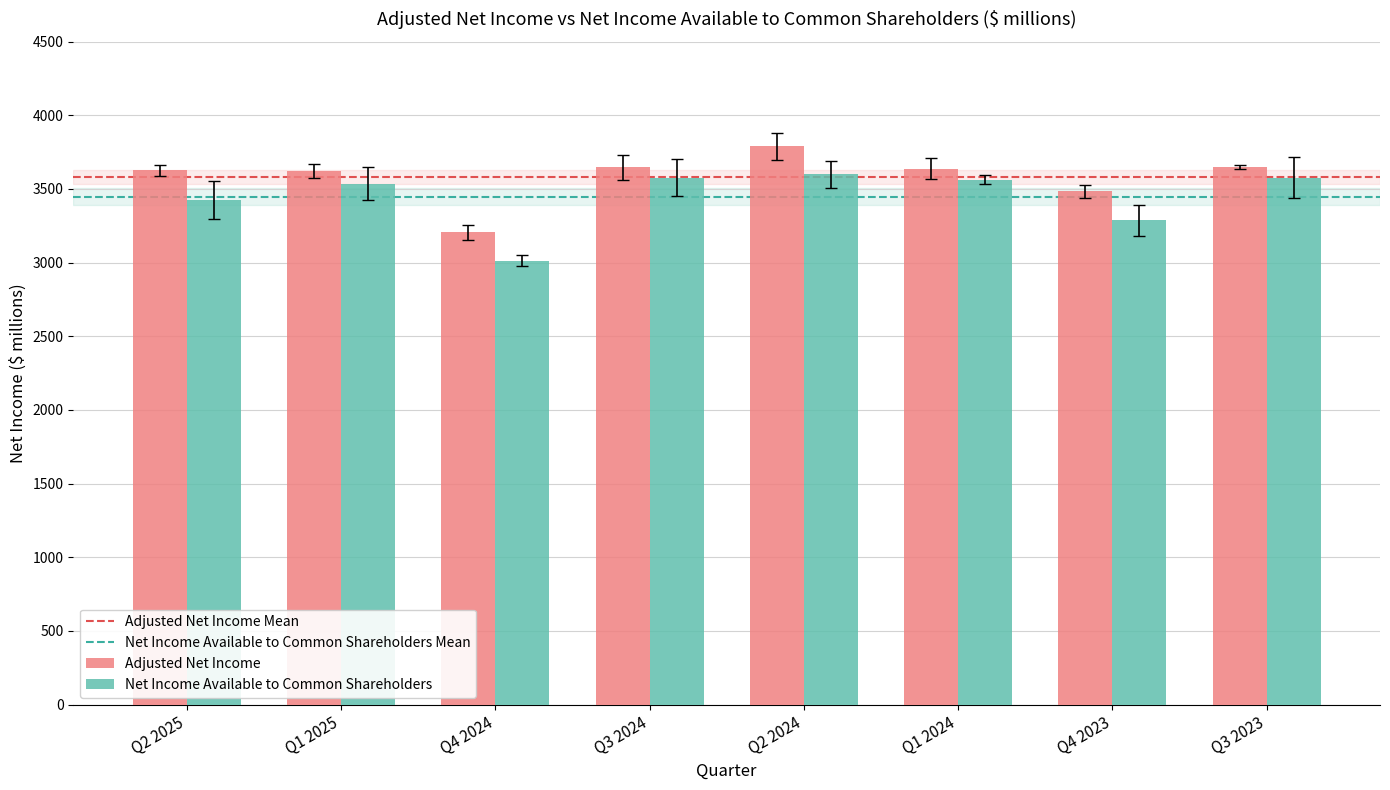

Which category has the highest value in the Adjusted Net Income series?

Q2 2024